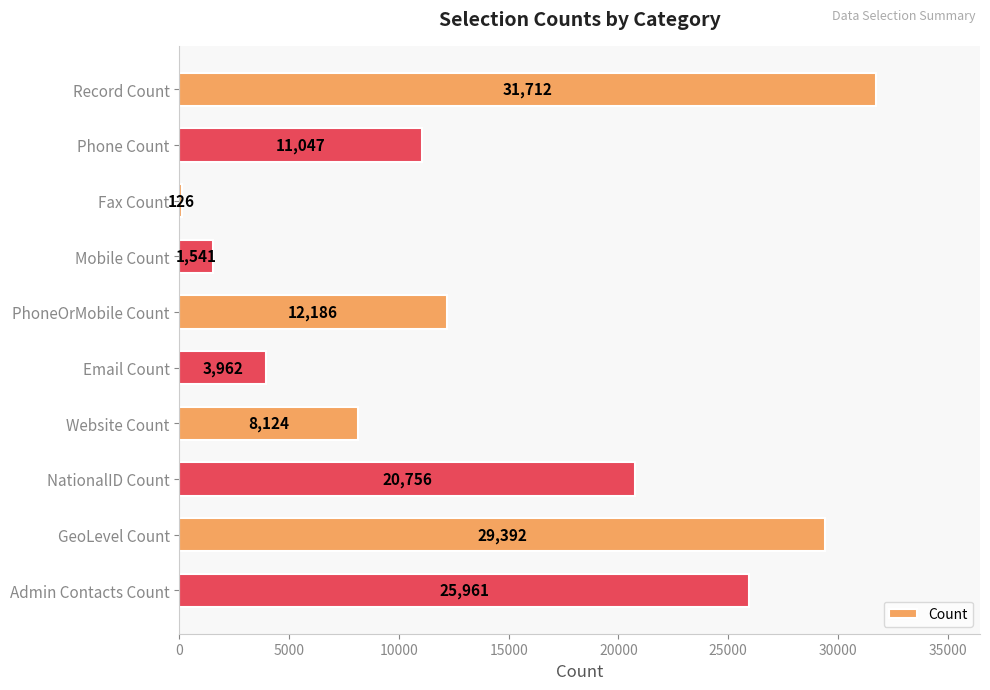

Reading top to bottom, extract all data points from this chart.

Record Count=31712	Phone Count=11047	Fax Count=126	Mobile Count=1541	PhoneOrMobile Count=12186	Email Count=3962	Website Count=8124	NationalID Count=20756	GeoLevel Count=29392	Admin Contacts Count=25961